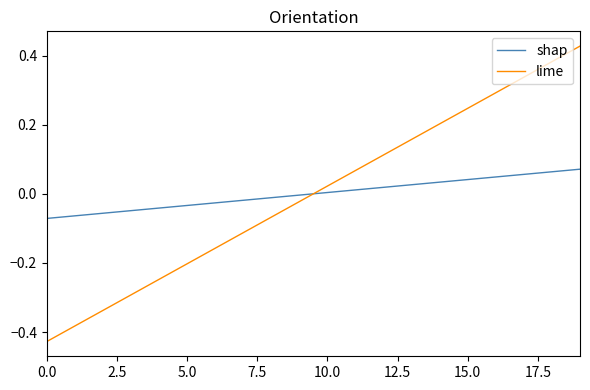

List the series in order of their peak value, highest first.

lime, shap